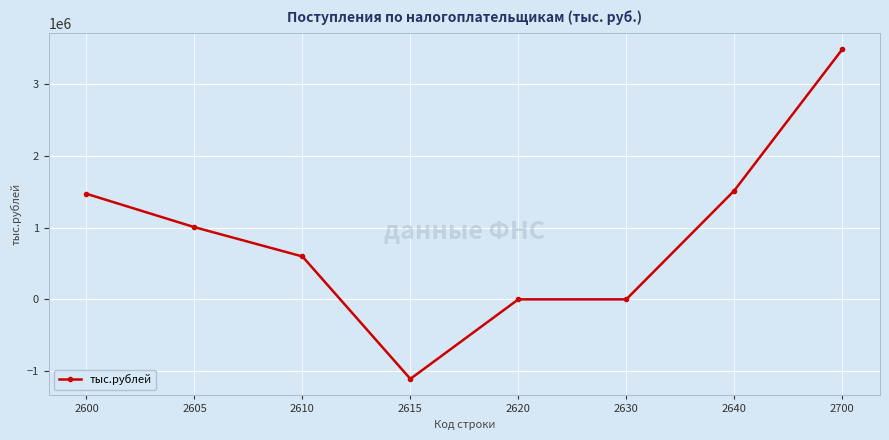

At which label does the data first exceed 1007276?

2600